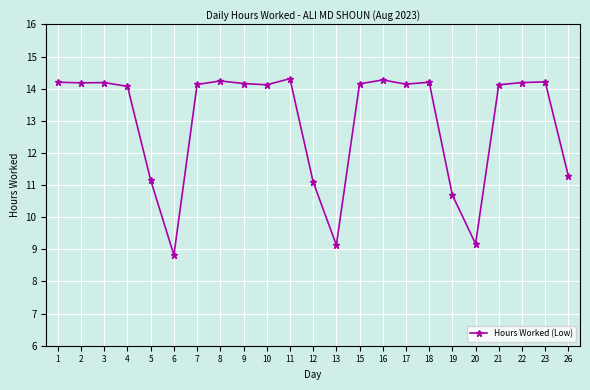

True or false: there are more than 1 points higher than both neighbors.

True